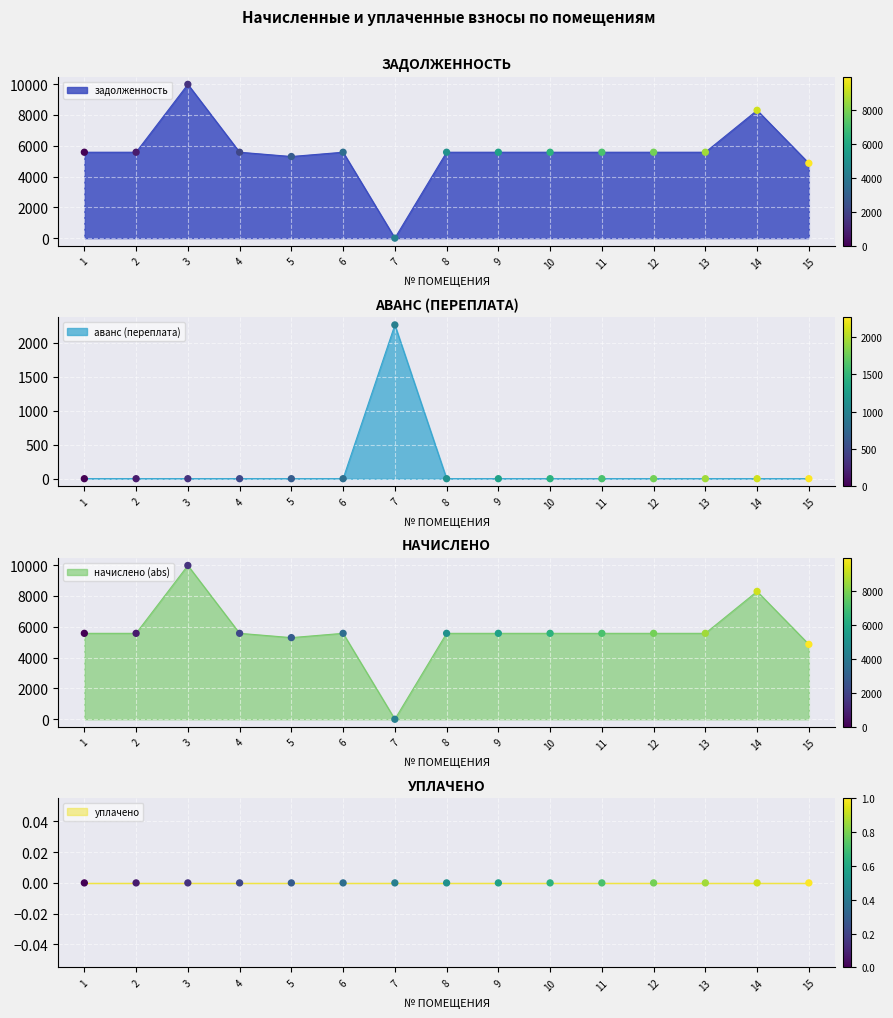

Is the value of начислено (abs) at 15 greater than the value of аванс (переплата) at 14?

Yes